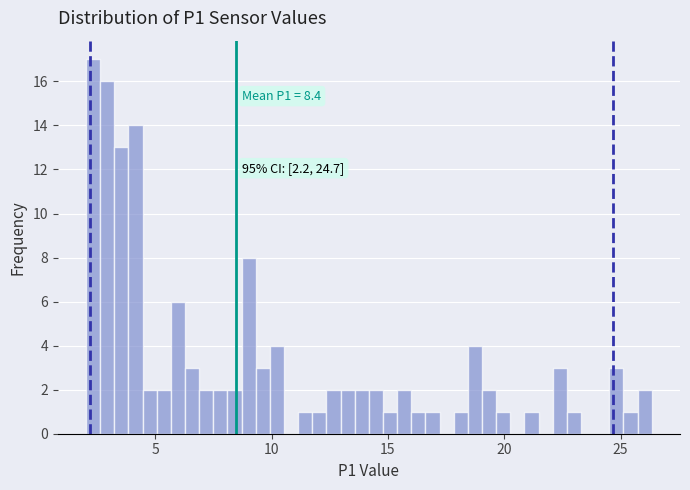

Read against the x-axis, roughly where is the centre of the tallest bar?

2.5